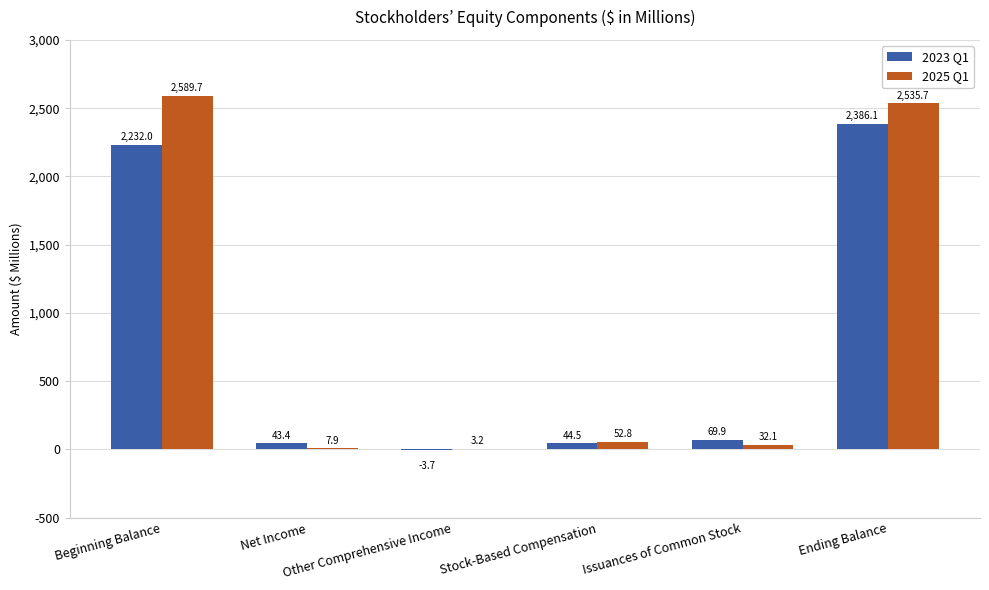

Reading left to right, what are all the values shown in this chart?

2023 Q1: Beginning Balance=2232.0	Net Income=43.4	Other Comprehensive Income=-3.7	Stock-Based Compensation=44.5	Issuances of Common Stock=69.9	Ending Balance=2386.1
2025 Q1: Beginning Balance=2589.7	Net Income=7.9	Other Comprehensive Income=3.2	Stock-Based Compensation=52.8	Issuances of Common Stock=32.1	Ending Balance=2535.7